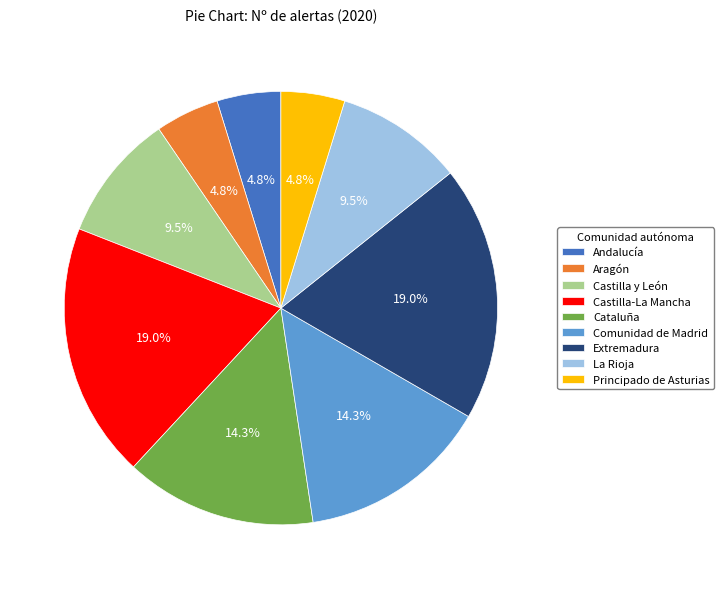

How many slices are in this pie chart?

9